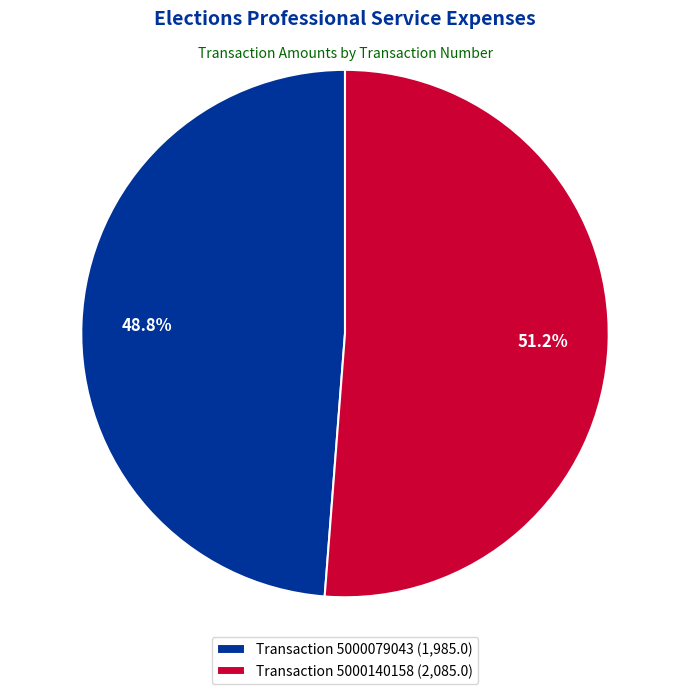

Rank the categories by value from highest to lowest.

Transaction 5000140158 (2,085.0), Transaction 5000079043 (1,985.0)